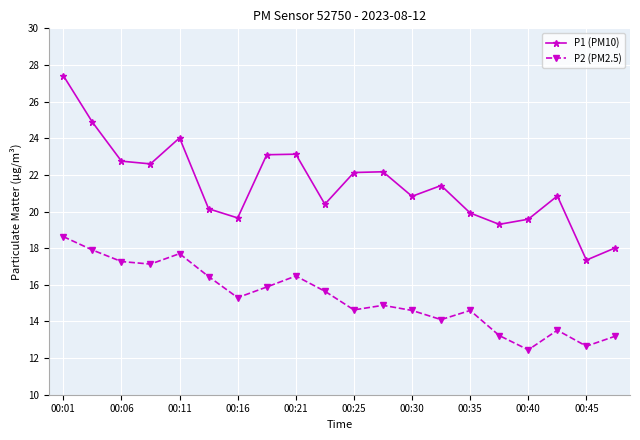

What is the value of the P1 (PM10) point at the 9th from the left?

23.1